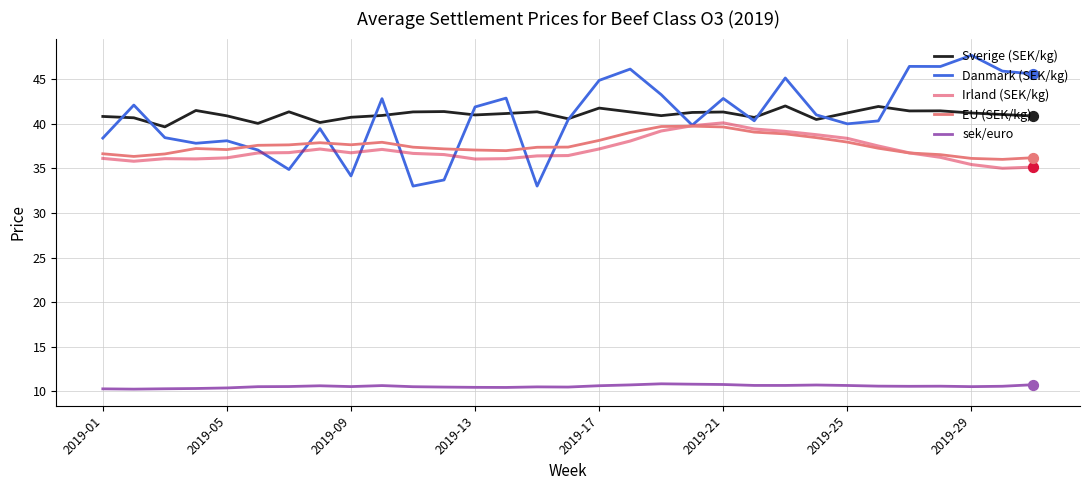

Which series has the widest spread of values?

Danmark (SEK/kg)